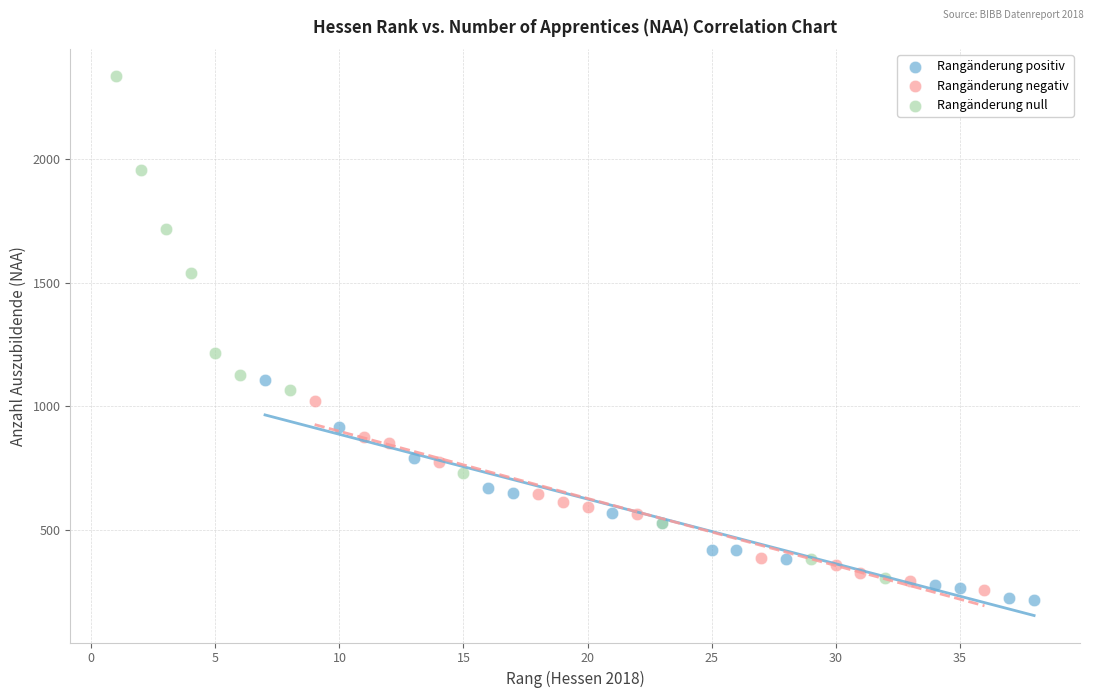

What are all the series names shown in the legend?

Rangänderung positiv, Rangänderung negativ, Rangänderung null